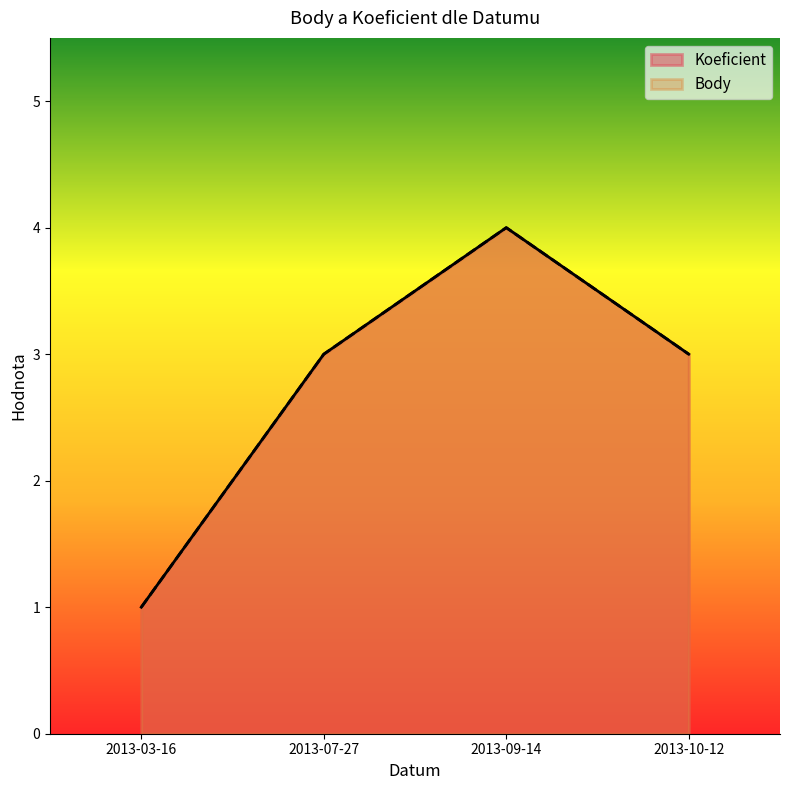

What is the sum of all Body values?

11